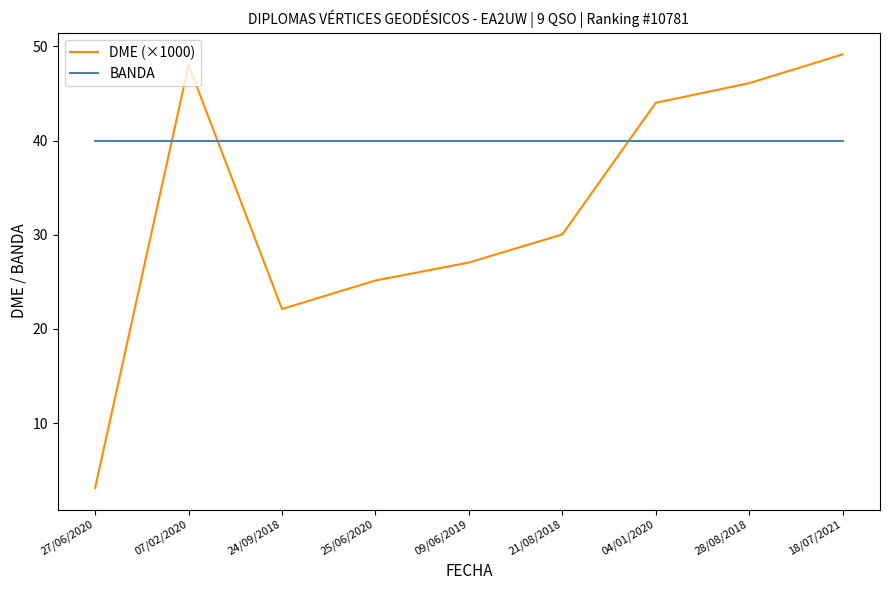

How many values in the DME (×1000) series are below 30?

4